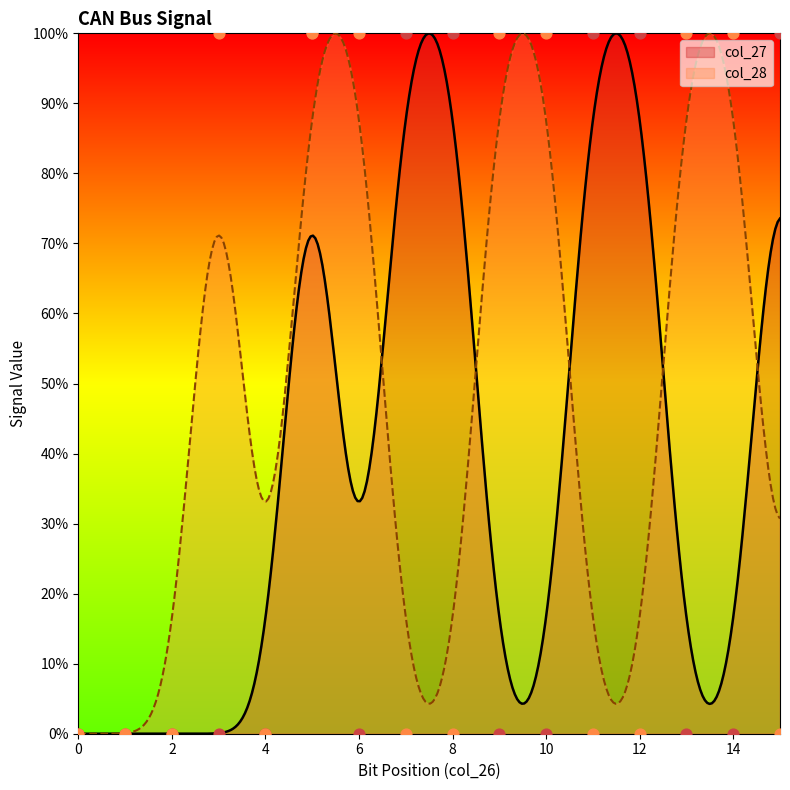

Which series has the widest spread of Y values?

col_27